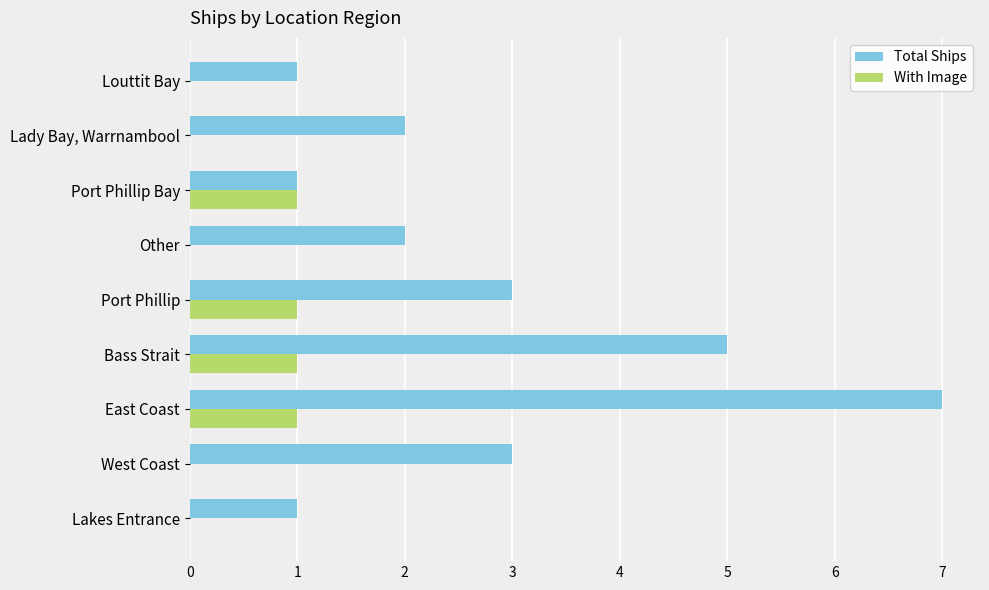

What is the sum of all Total Ships values?

25